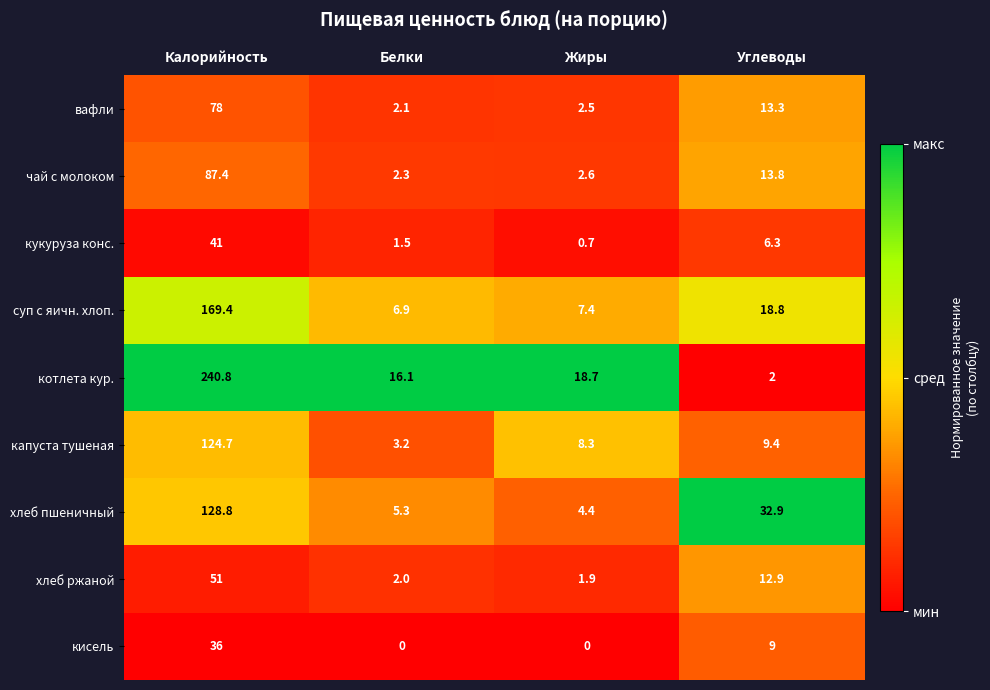

Rank the series by their maximum value, from highest to lowest.

котлета кур., суп с яичн. хлоп., хлеб пшеничный, капуста тушеная, чай с молоком, вафли, хлеб ржаной, кукуруза конс., кисель